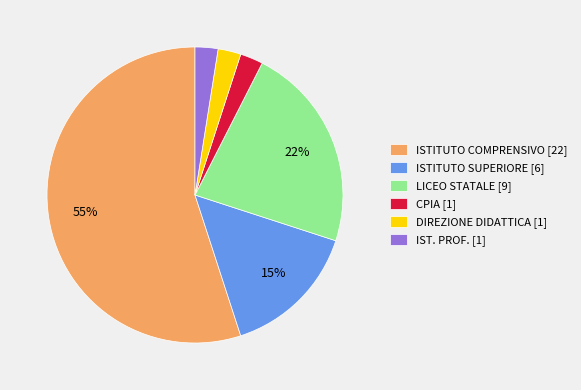

Which slice is the largest?

ISTITUTO COMPRENSIVO